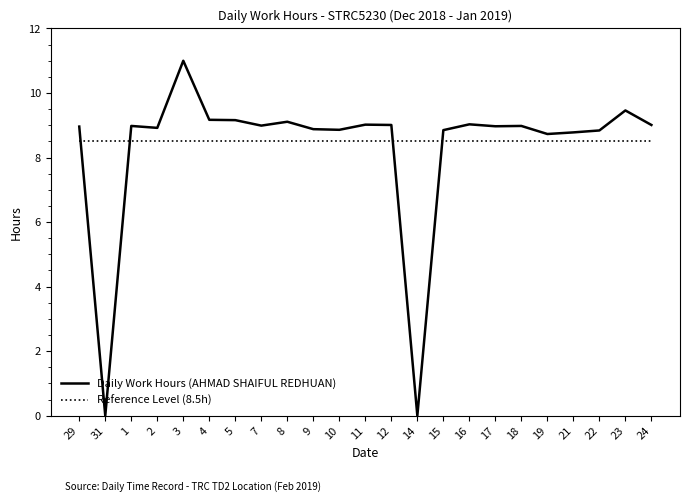

What is the total value across all series at 23?

18.0